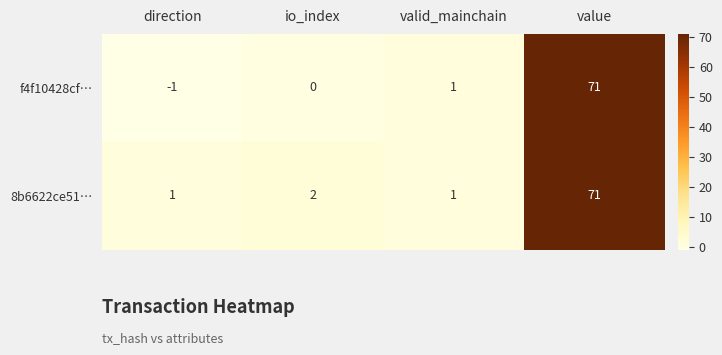

How many values in the f4f10428cf… series are below 1?

2